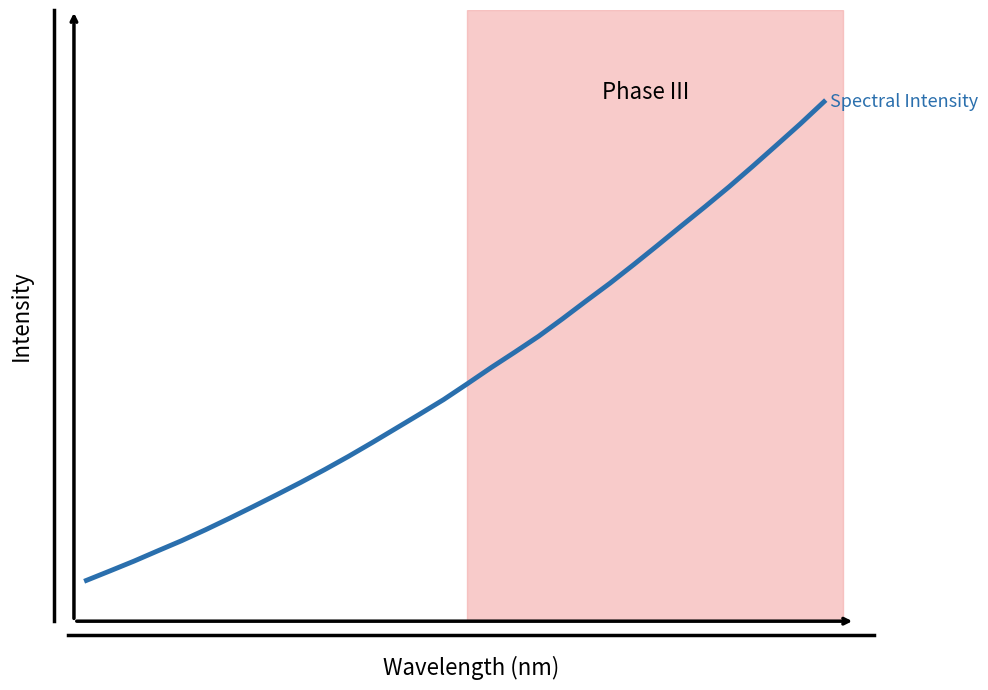

Is this an area chart (filled region under the line)?

No